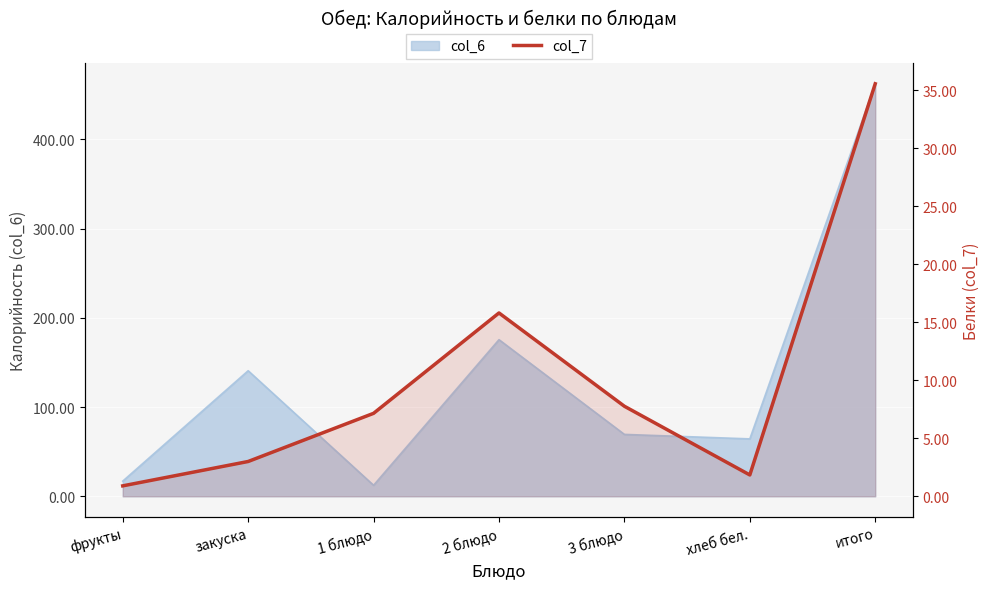

Where does the data first go above 7?

1 блюдо